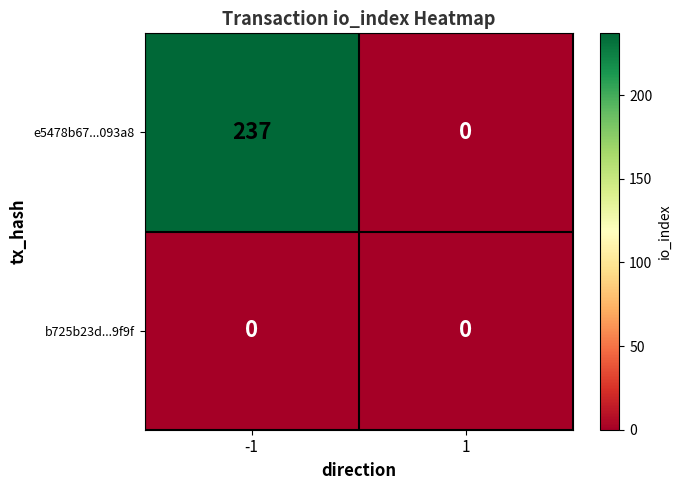

Which series has the largest total across all categories?

e5478b67...093a8